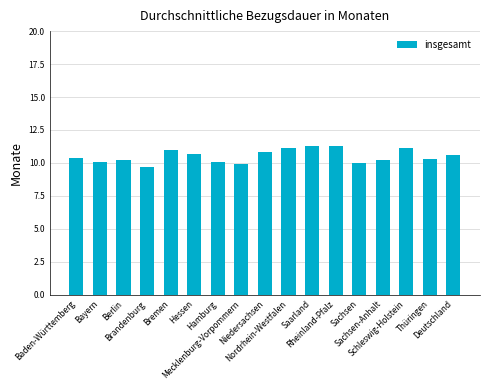

How many bars are there in total?

17